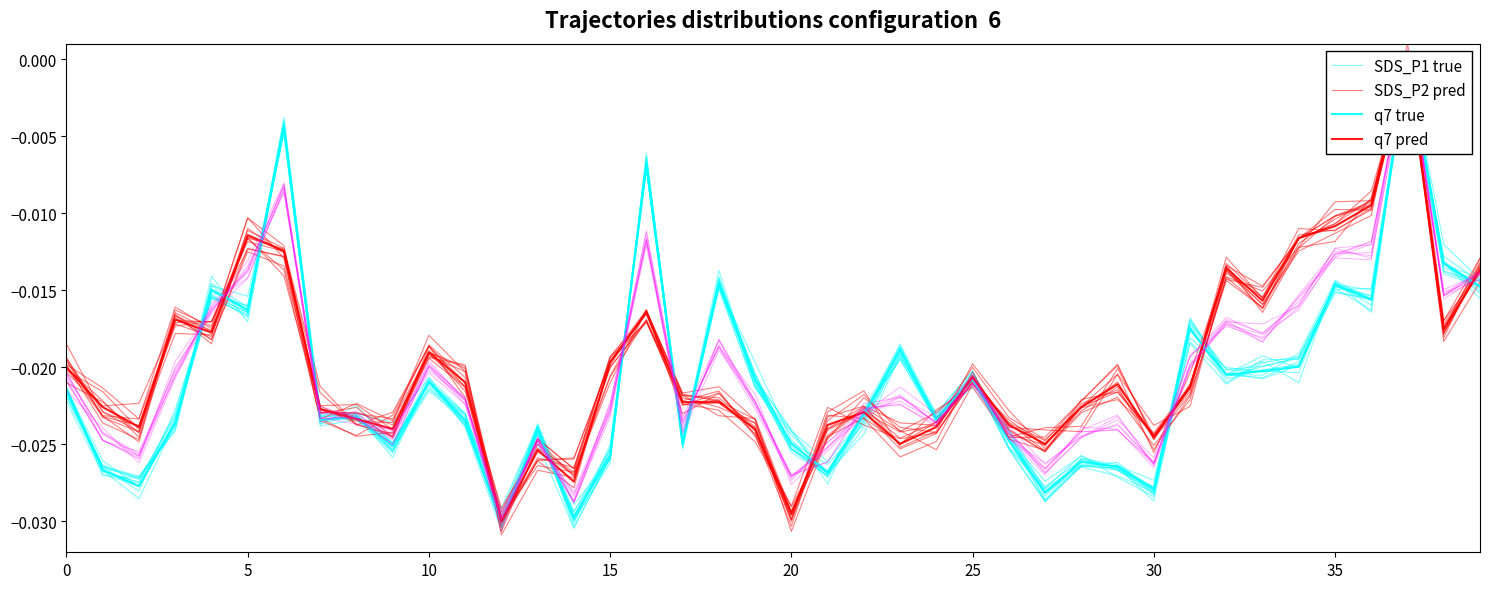

Does the chart display data point markers on the line(s)?

No